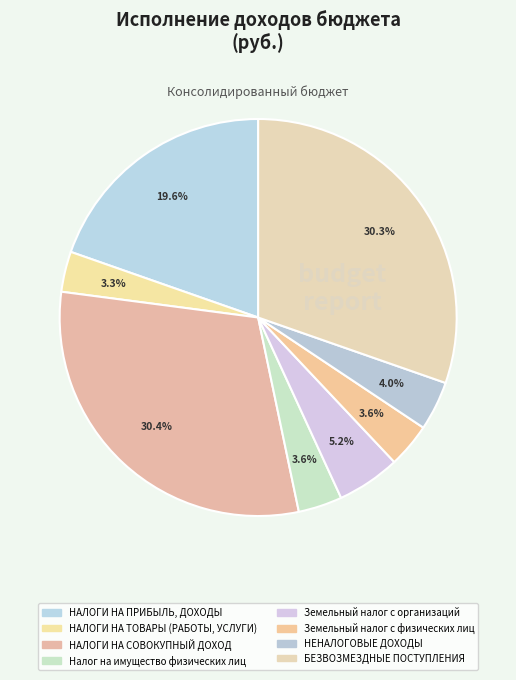

How many segments does this pie chart have?

8